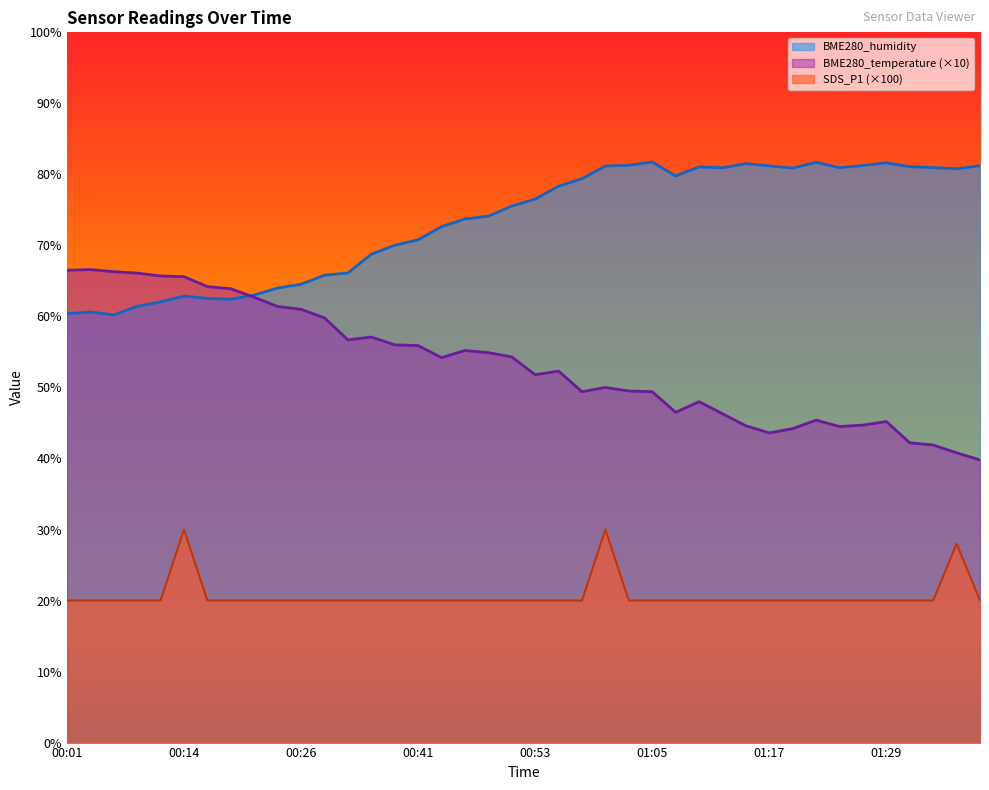

Where is the first local maximum for SDS_P1?

00:14